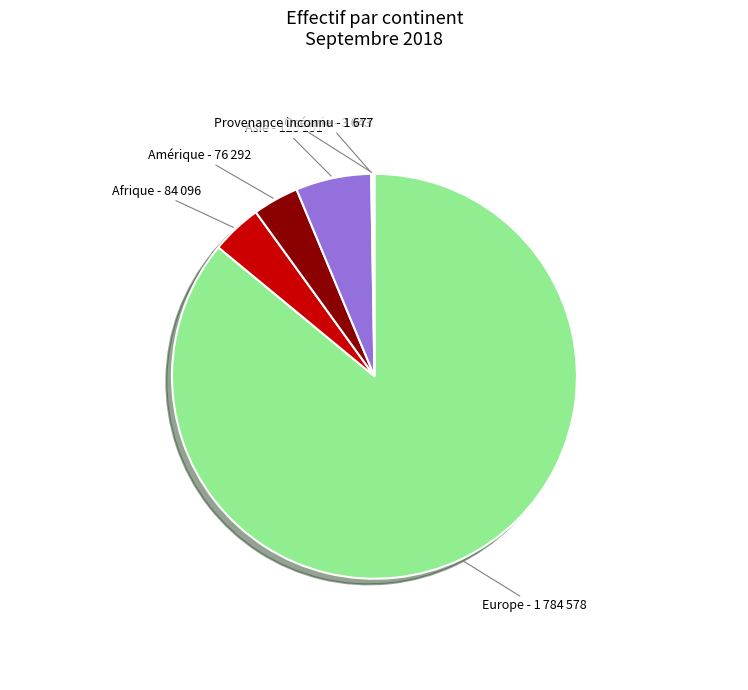

Which category has the biggest portion of the pie?

Europe